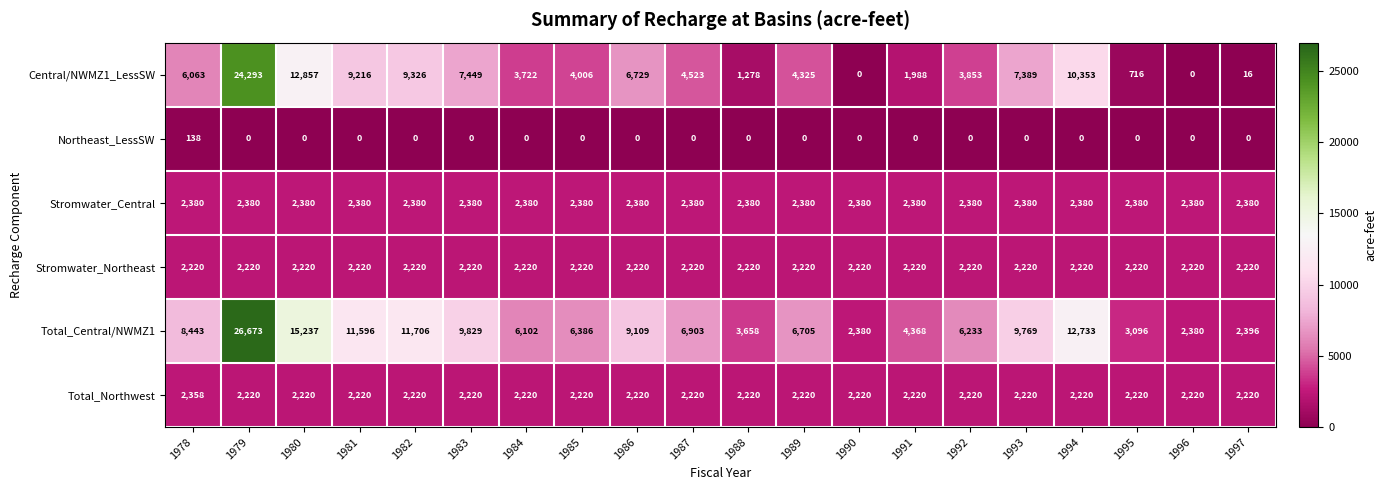

What is the difference between the maximum and minimum values in the Central/NWMZ1_LessSW series?

24293